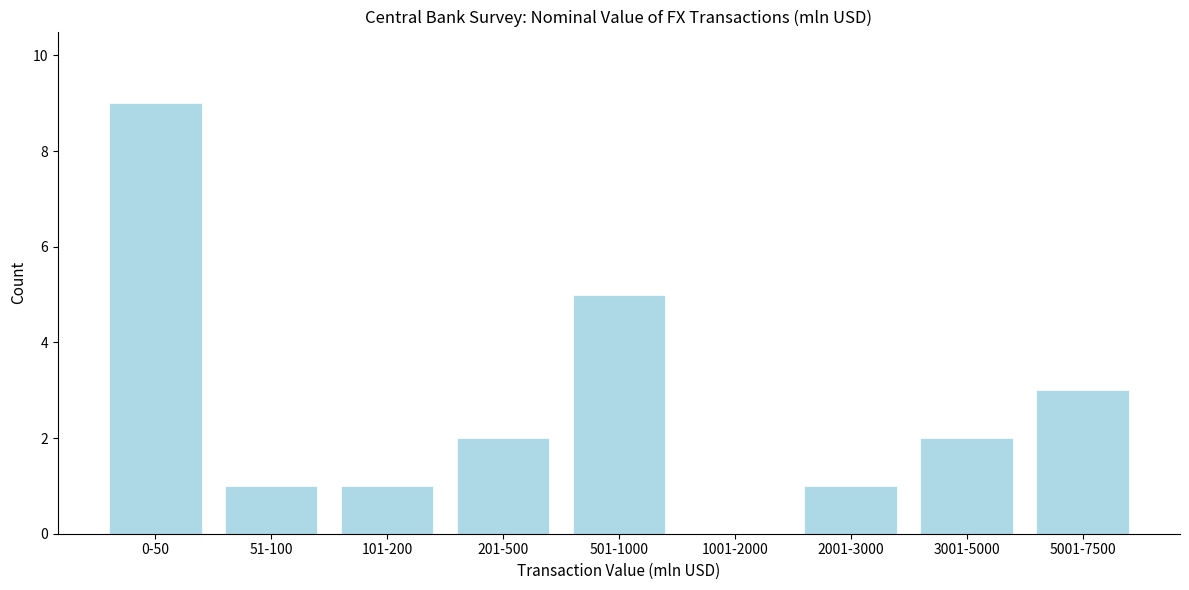

Reading right to left, list all the values displayed in this chart.

5001-7500=3	3001-5000=2	2001-3000=1	1001-2000=0	501-1000=5	201-500=2	101-200=1	51-100=1	0-50=9